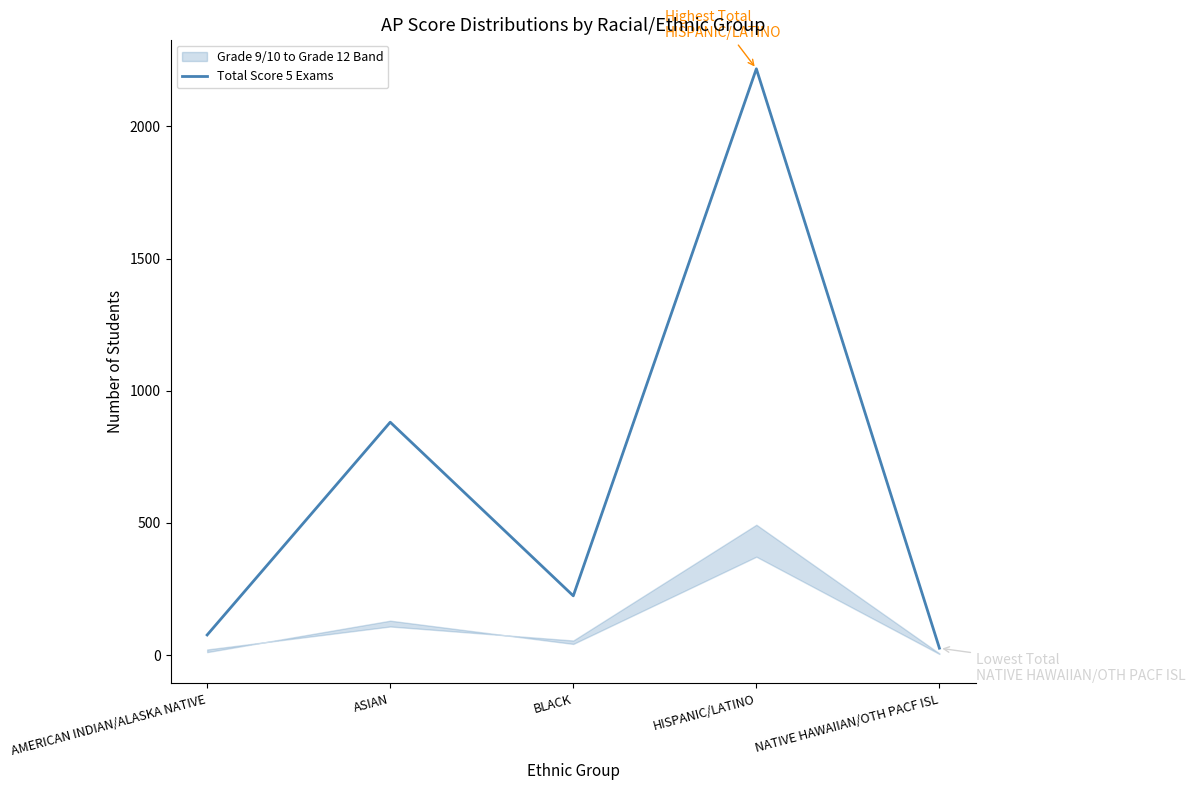

What is the greatest value displayed?

2218